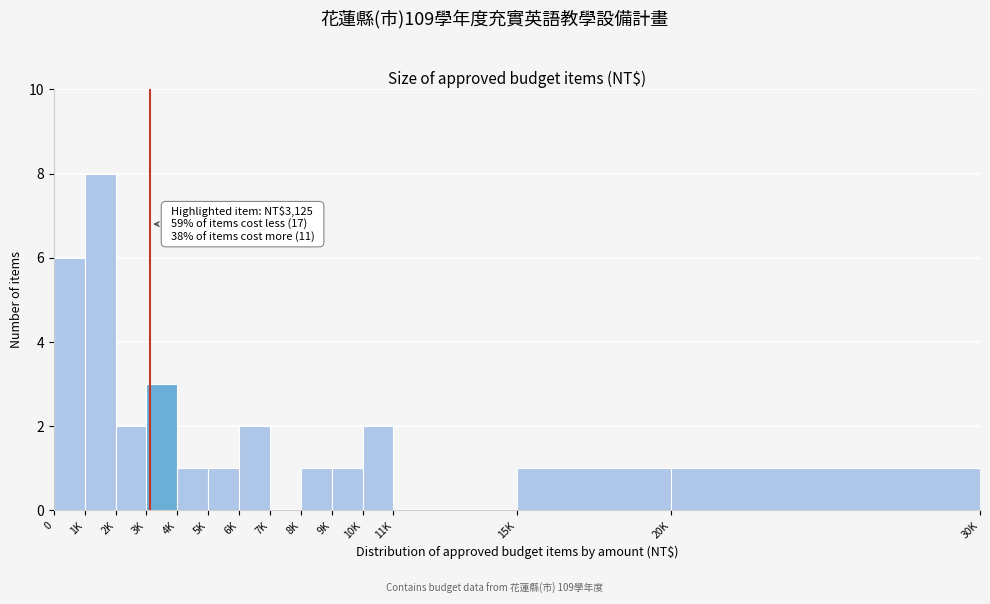

Reading right to left, extract all data points from this chart.

20K=1	15K=1	11K=0	10K=2	9K=1	8K=1	7K=0	6K=2	5K=1	4K=1	3K=3	2K=2	1K=8	0=6